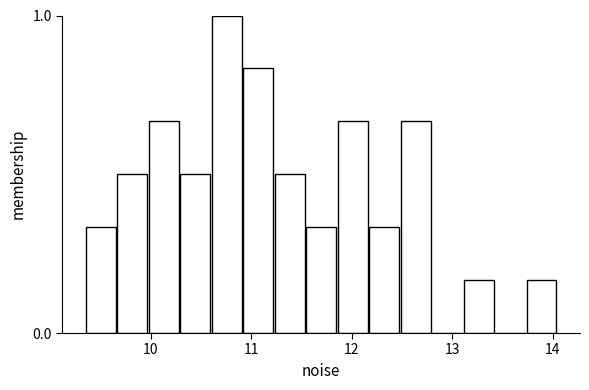

Around what value on the x-axis is the tallest bar? Give the approximate position of its centre, as read against the axis.

10.8